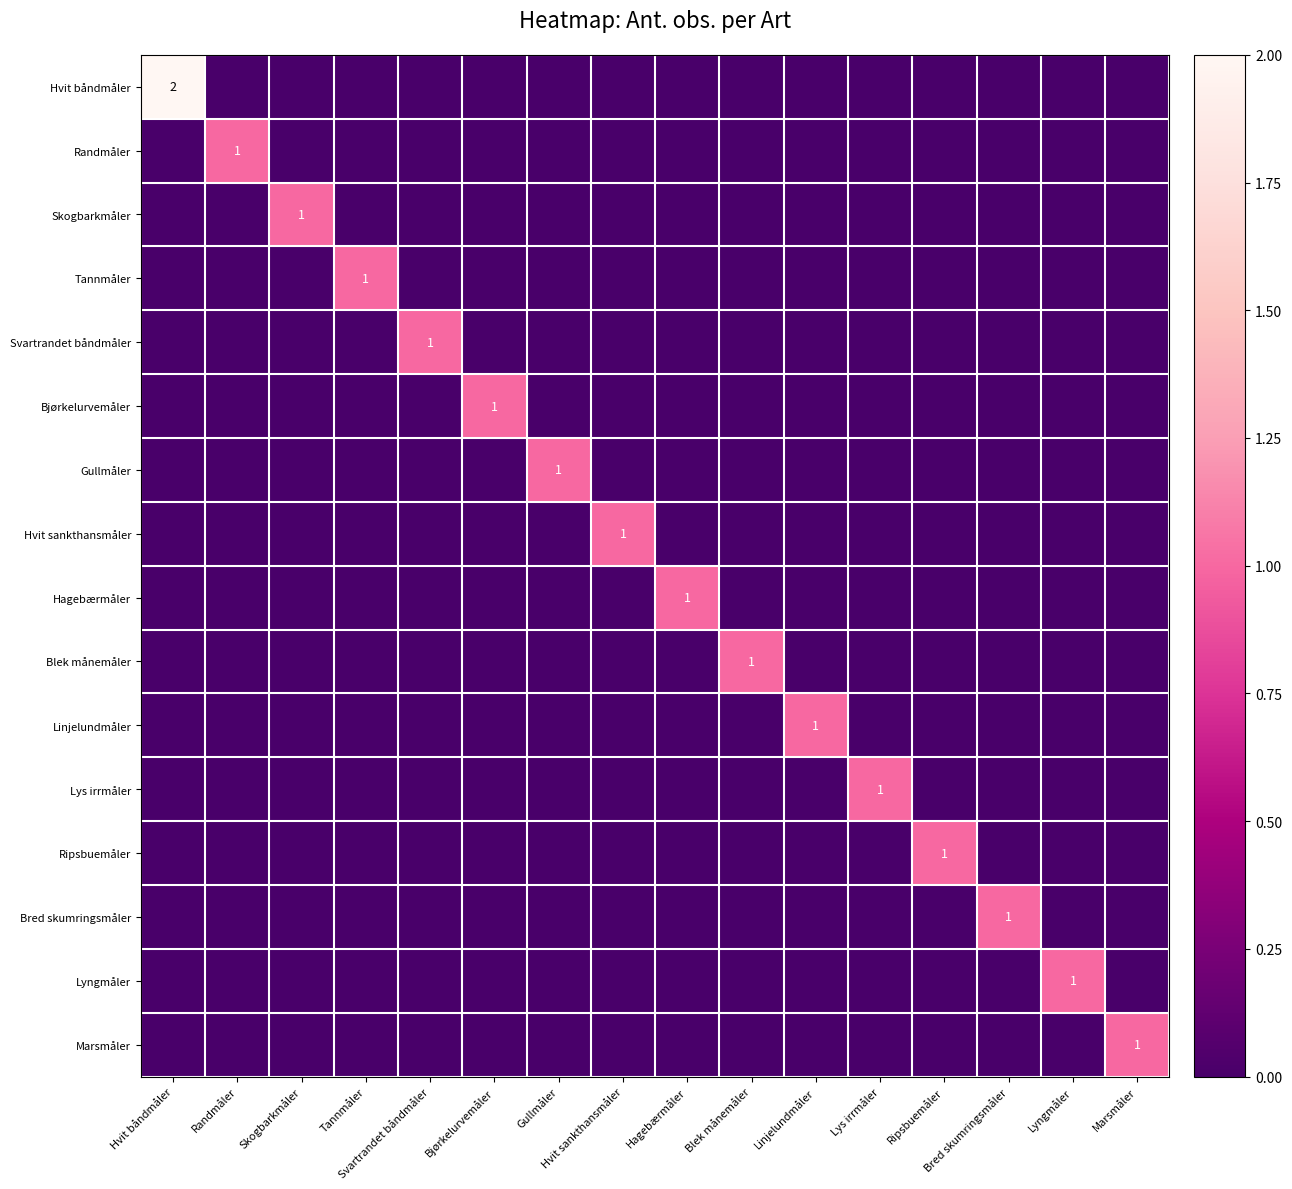

True or false: Lys irrmåler has a value of 1 at Lys irrmåler.

True